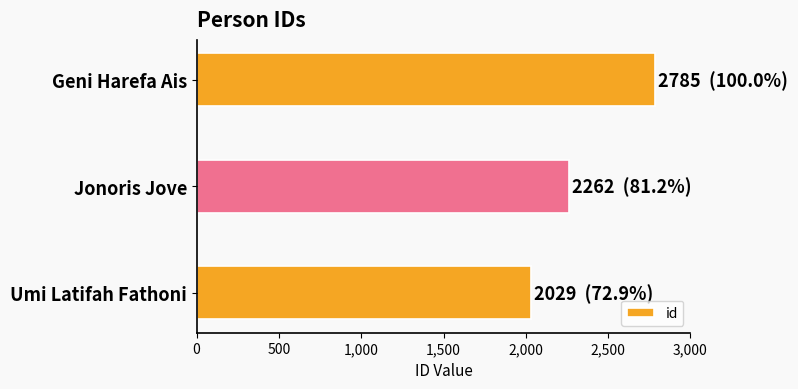

What is the greatest value displayed?

2785